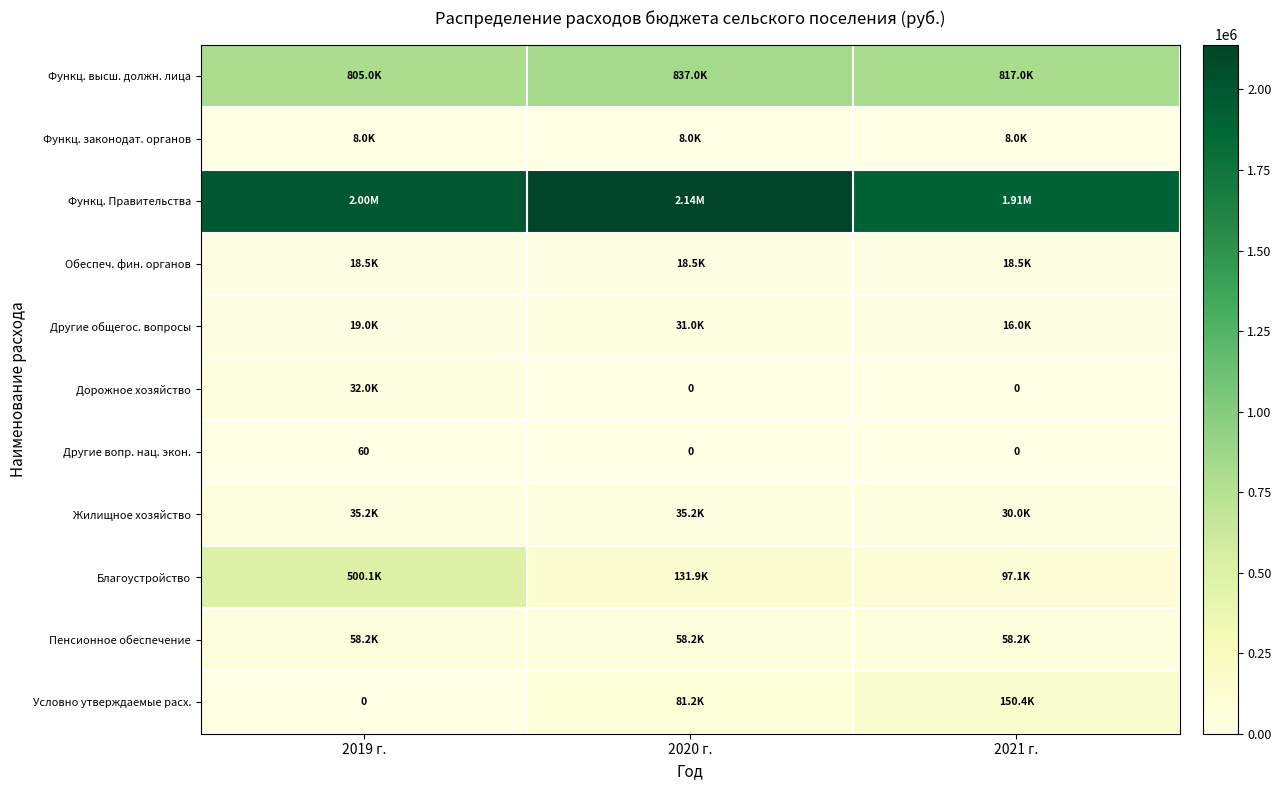

What is the sum of all Другие вопр. нац. экон. values?

60